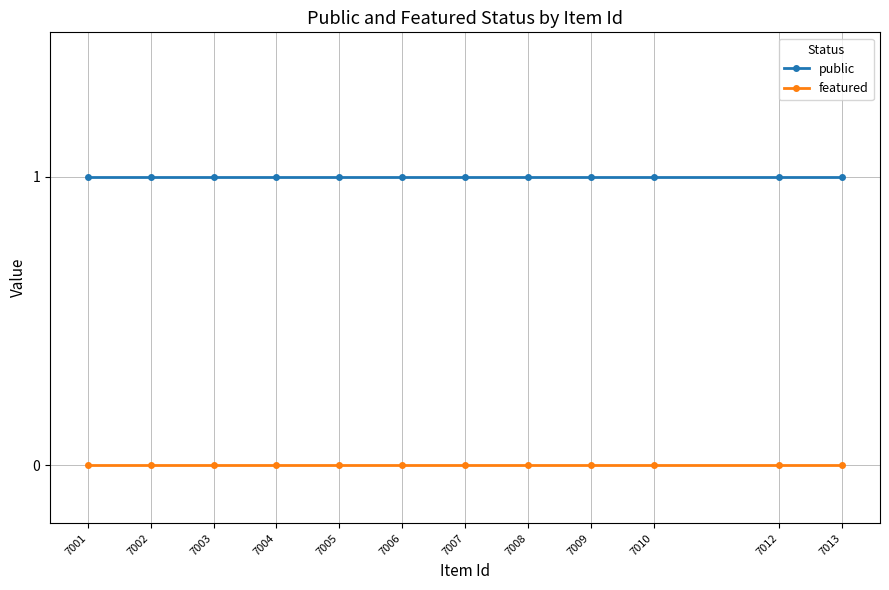

How many series are shown in this chart?

2